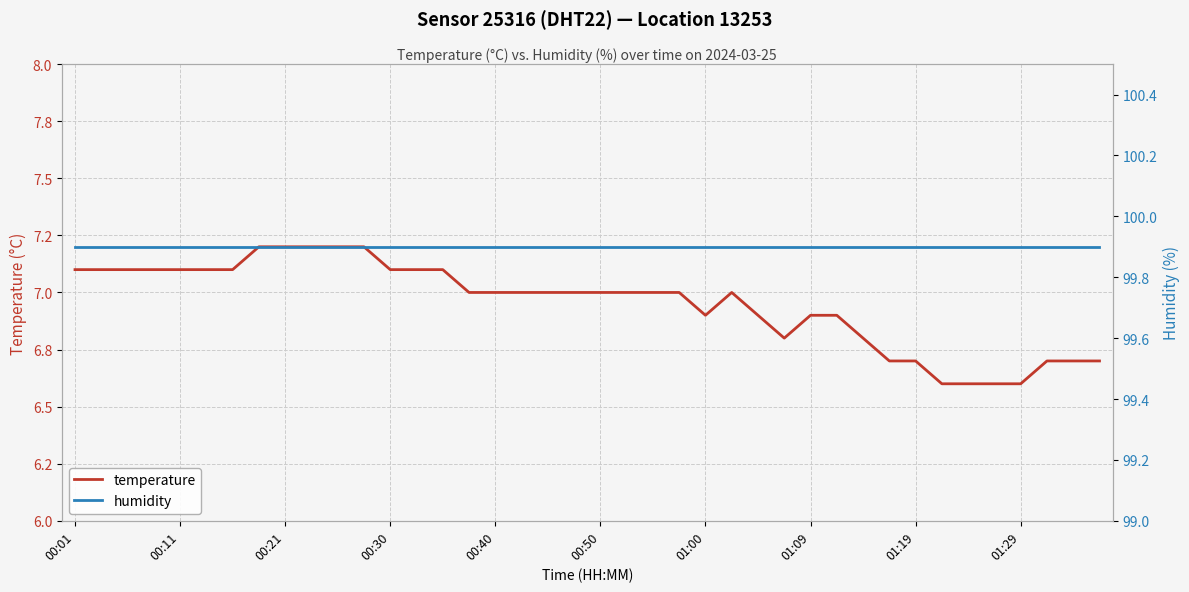

At which label does temperature first exceed 7?

00:01